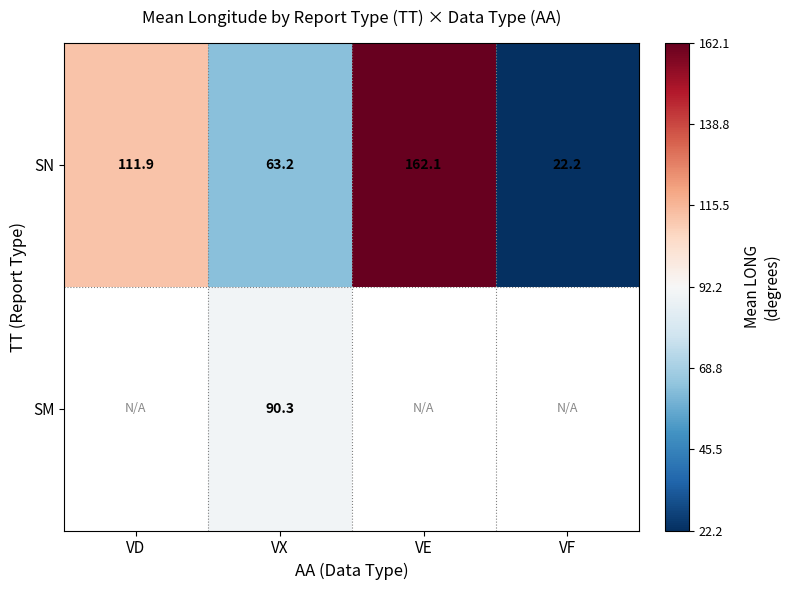

Which category has the highest value across all series?

VE